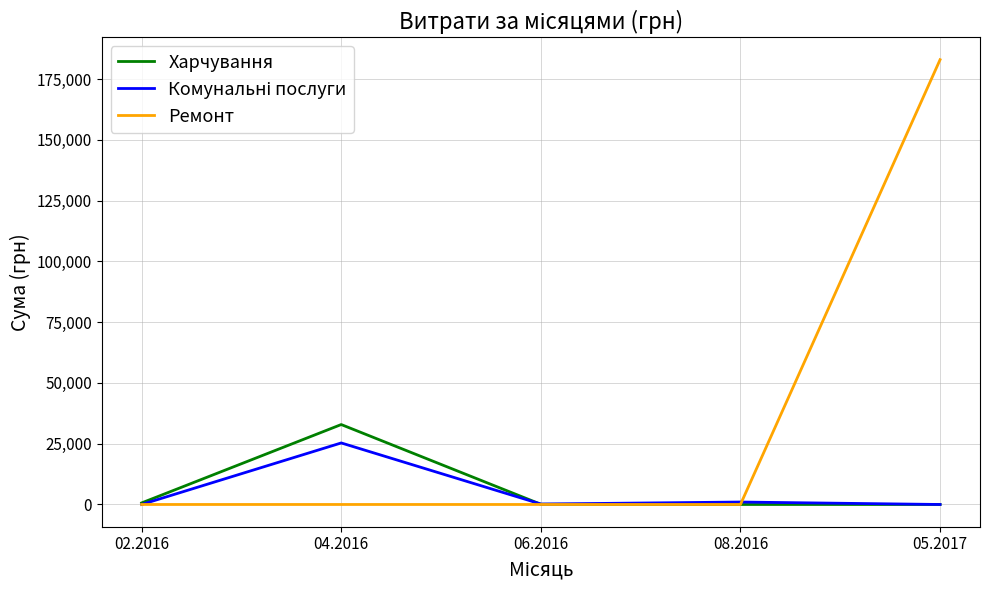

How many values in the Харчування series are below 88?

2